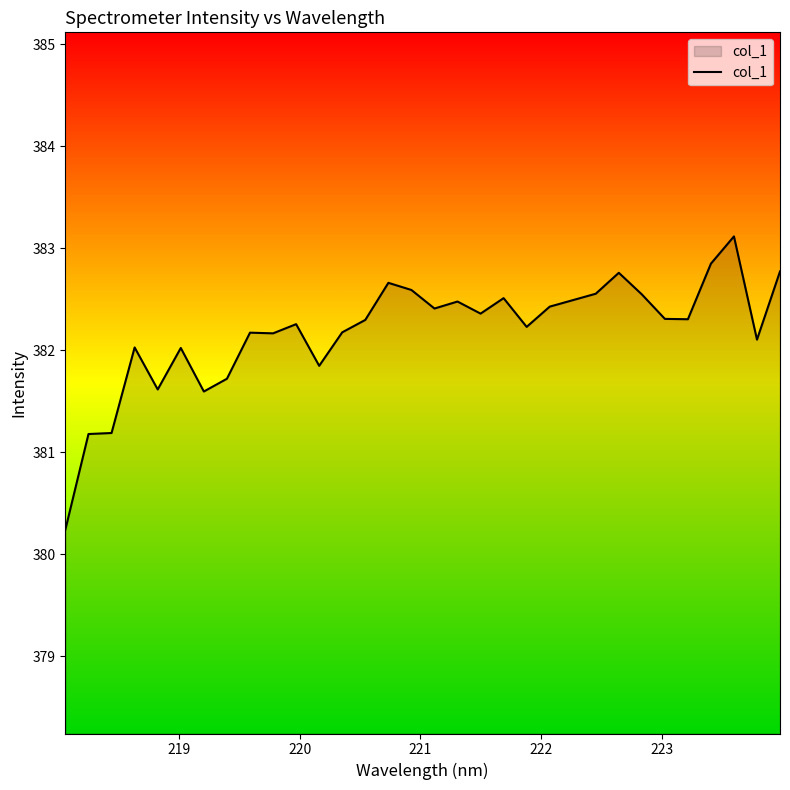

Does the chart have visible grid lines?

No